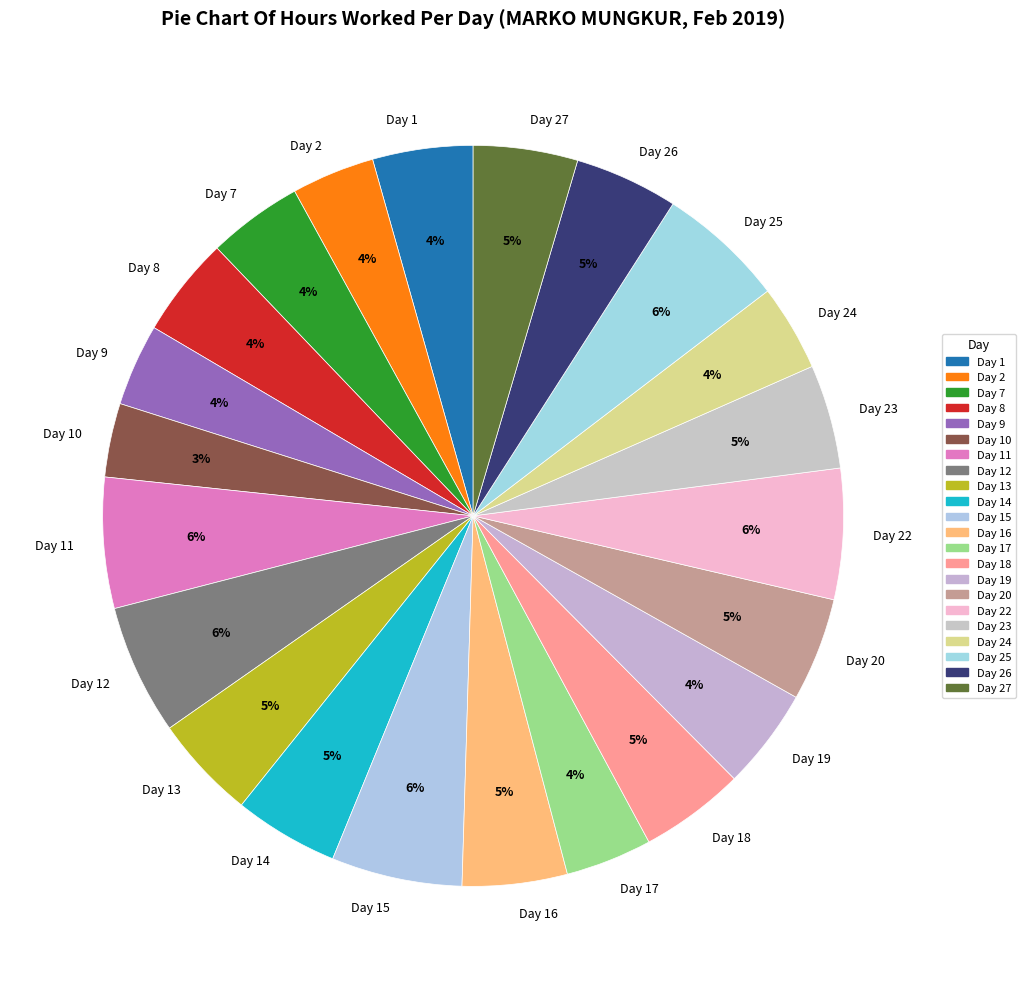

To the nearest percent, what is the average slice percentage?

5%